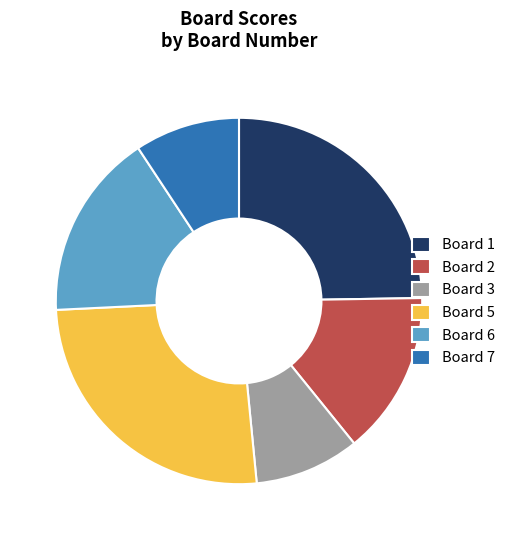

Which slice is the largest?

Board 5